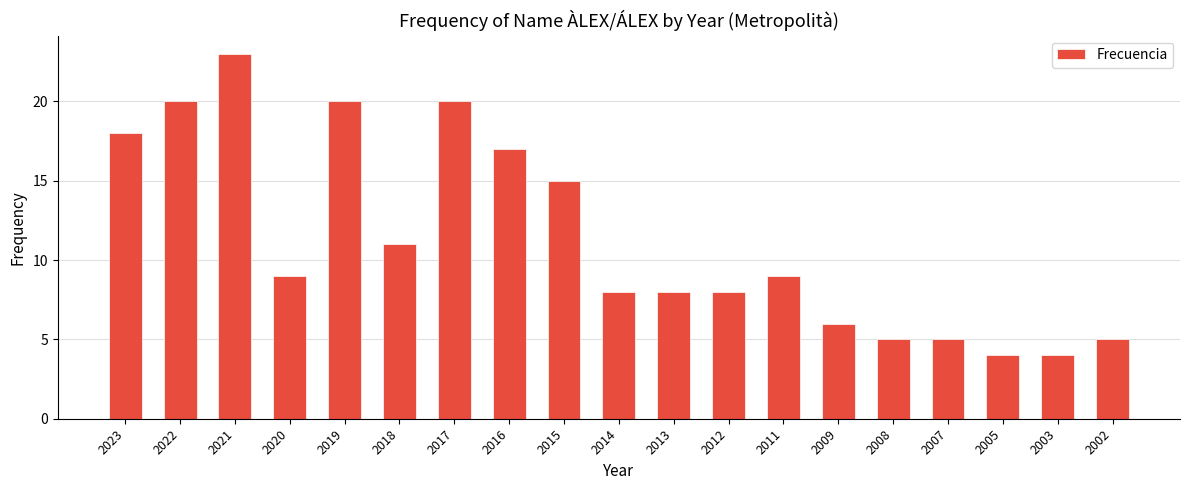

The value at 2007 is 5. True or false?

True